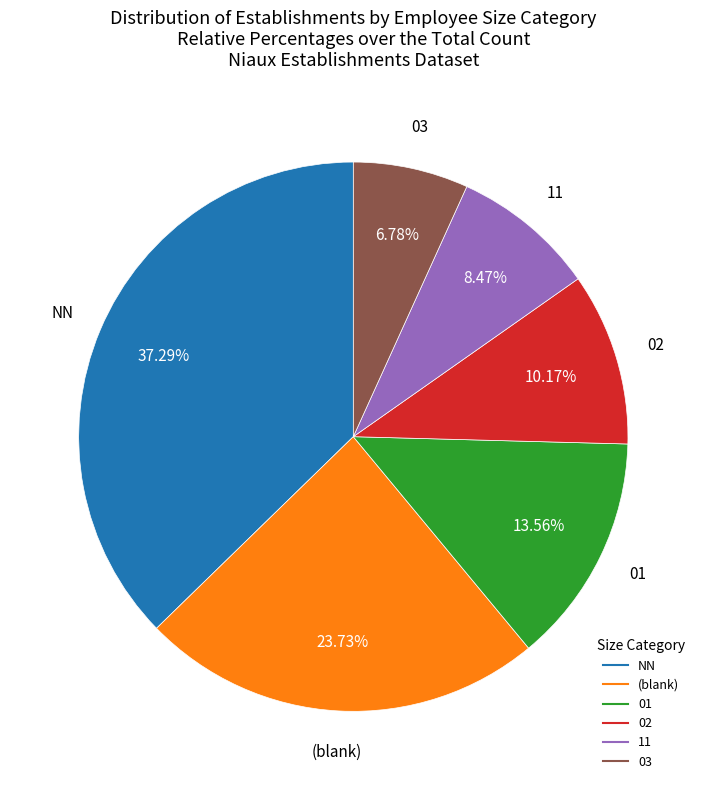

To the nearest percent, what is the difference between the largest and smallest slice percentages?

31%